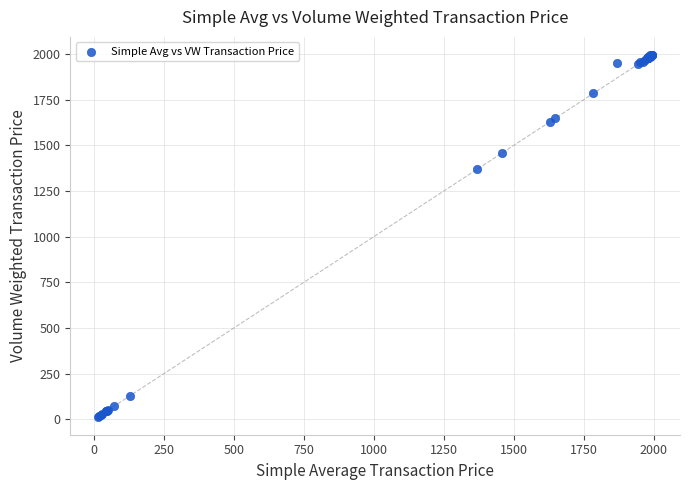

What Y value in the scatter plot is closest to 1004?

1368.8